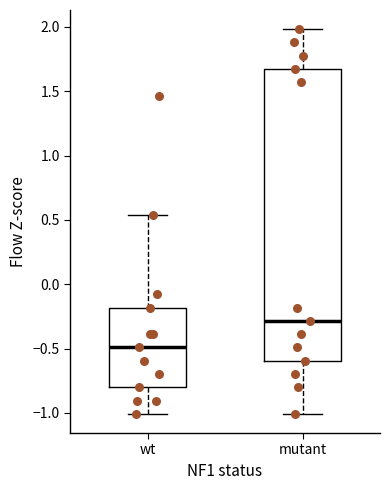

Reading left to right, transcribe this box plot: for each box, give where its median line is, the range the box spans, and where its two whiskers end, as read against the y-axis. The values are not printed on the chart, so give them approximately, as read against the axis.

wt: median -0.50, box -0.80 to -0.20, whiskers -1.00 to 0.55
mutant: median -0.30, box -0.60 to 1.65, whiskers -1.00 to 2.00